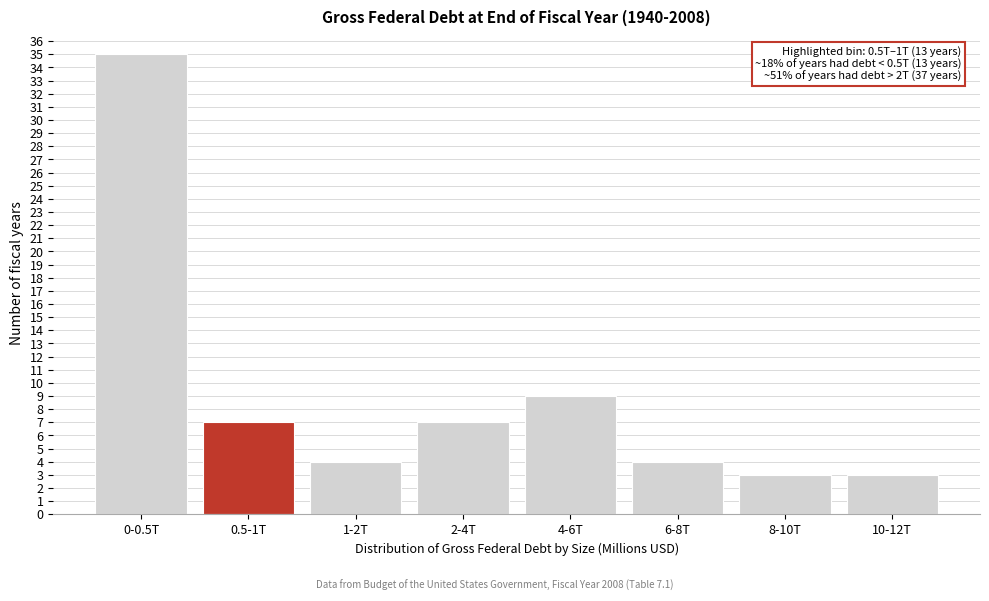

Reading left to right, what are all the values shown in this chart?

35	7	4	7	9	4	3	3